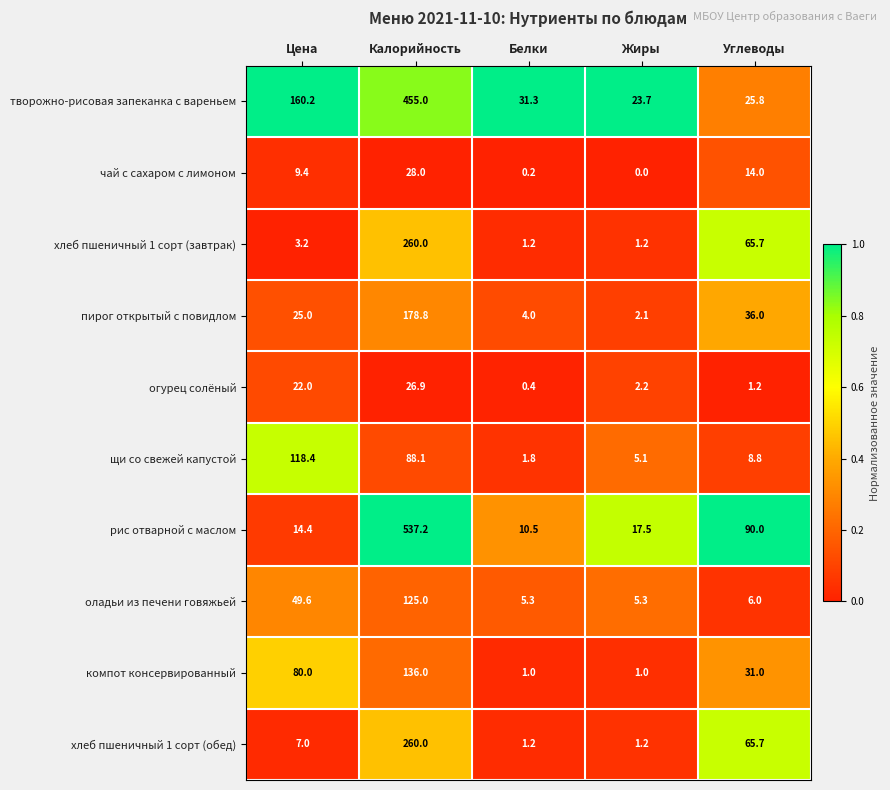

Read the щи со свежей капустой value at Углеводы.

8.8